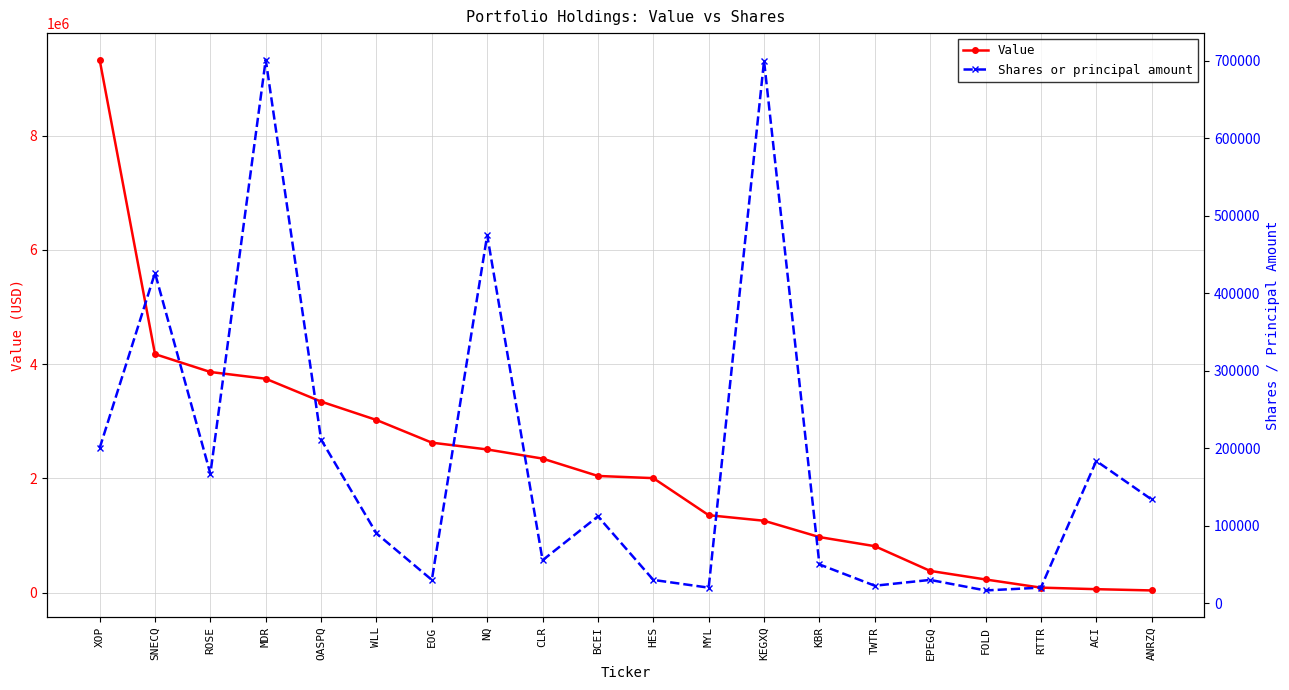

At which category is the sum across all series the highest?

XOP